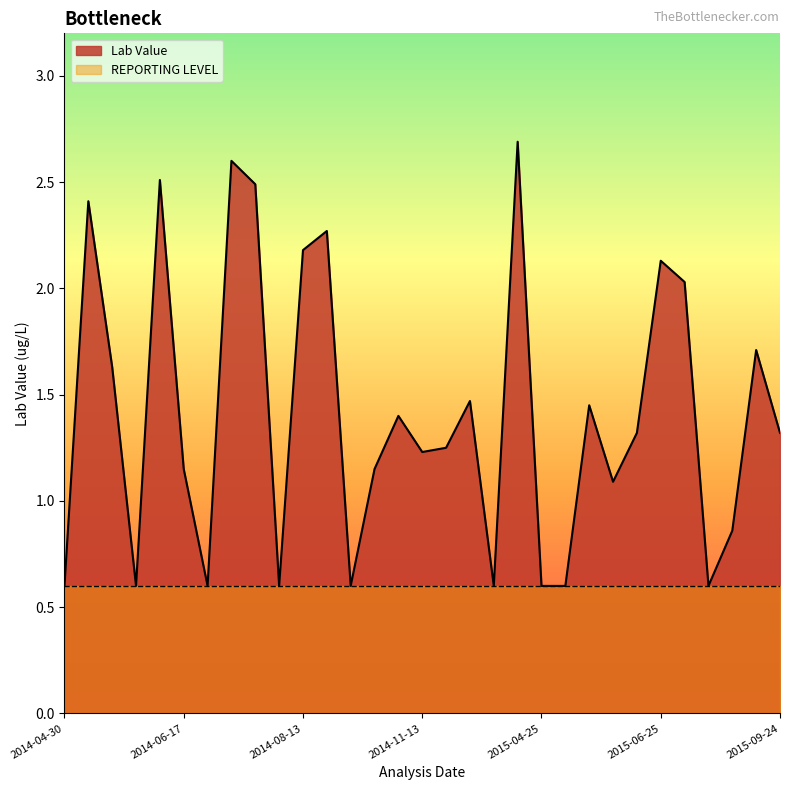

What is the smallest value displayed?

0.6